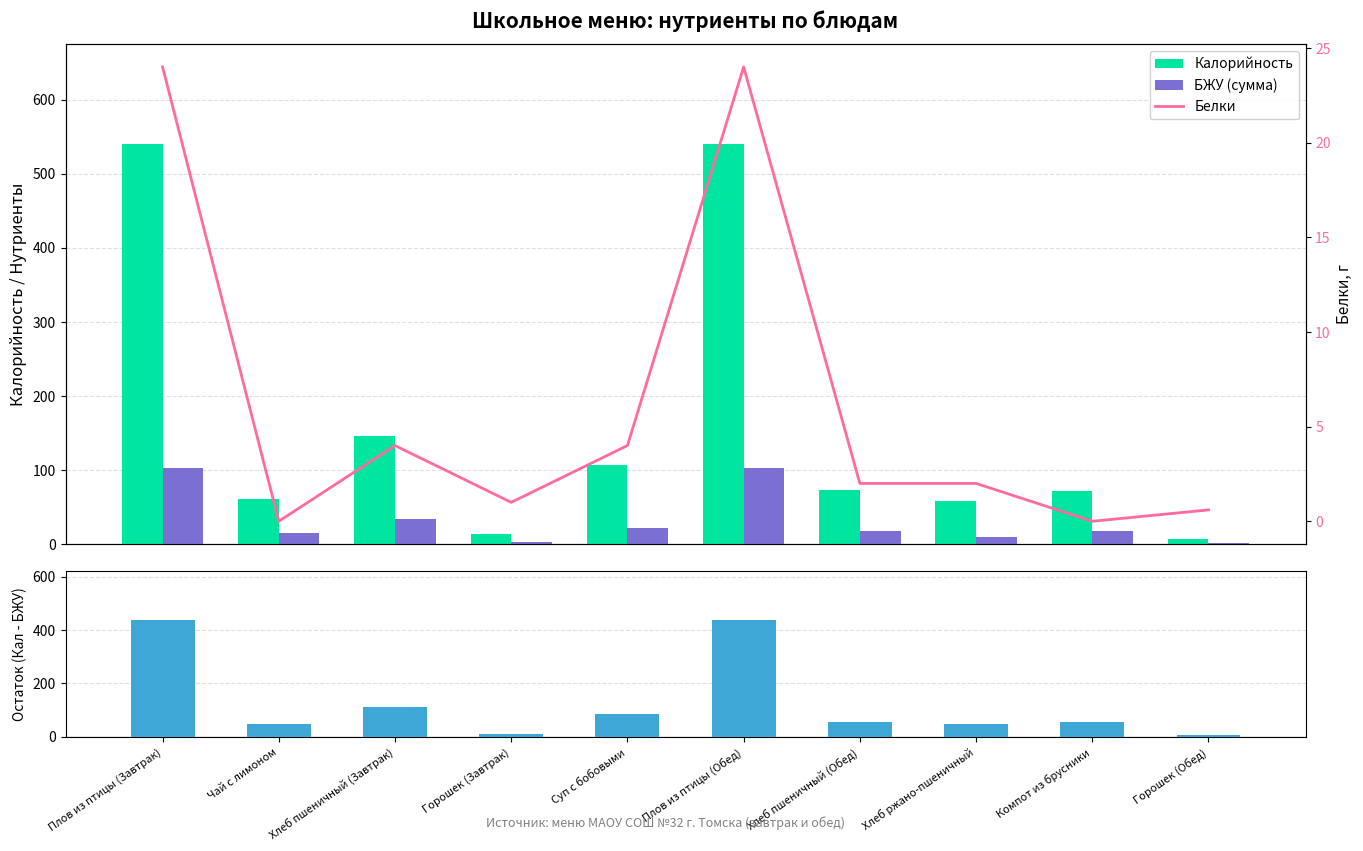

What position from the right is Плов из птицы (Обед)?

5